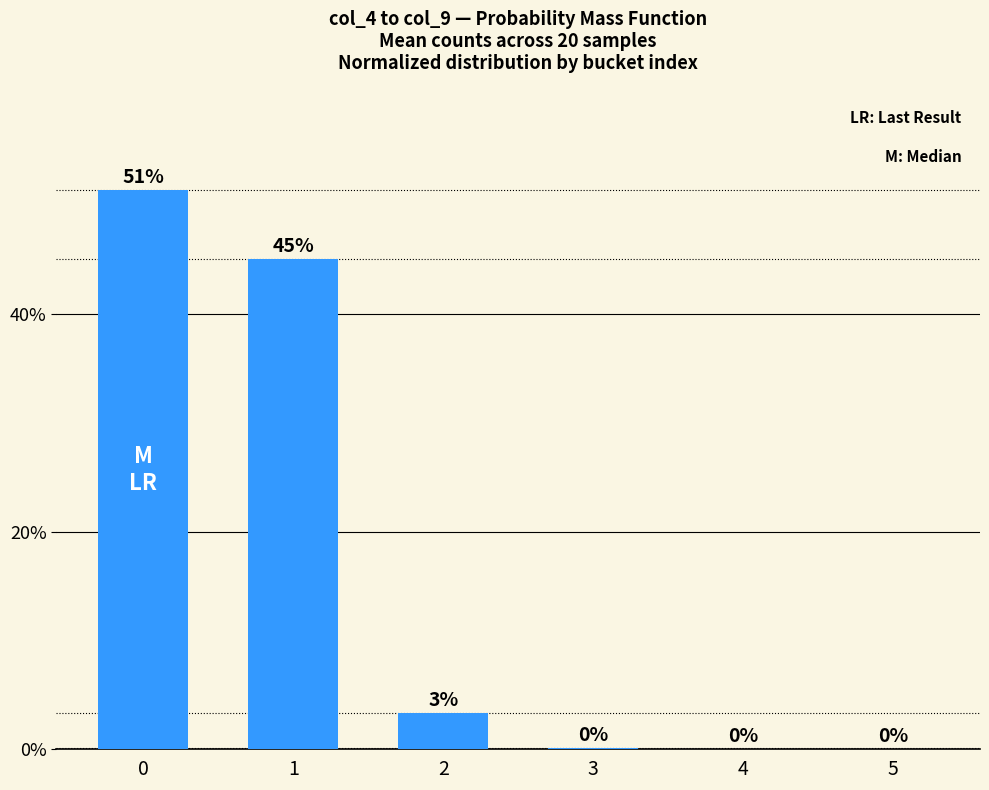

Are the bars horizontal?

No